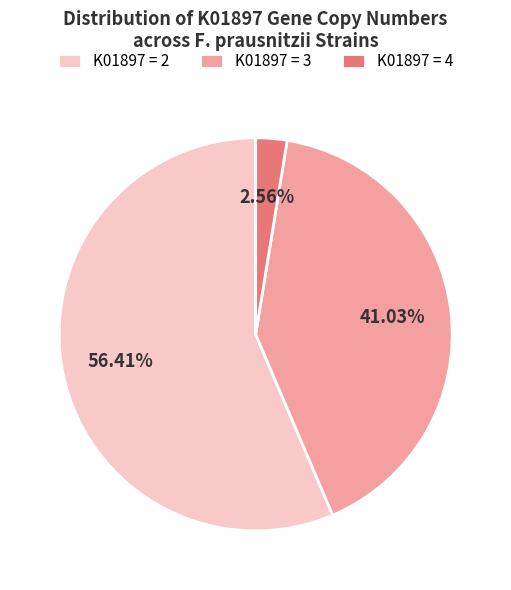

Rank the categories by value from lowest to highest.

K01897 = 4, K01897 = 3, K01897 = 2